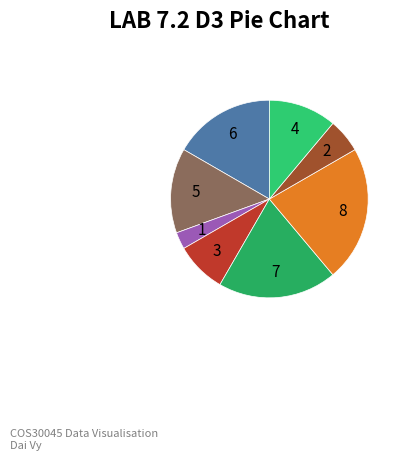

Count the number of slices in the pie.

8